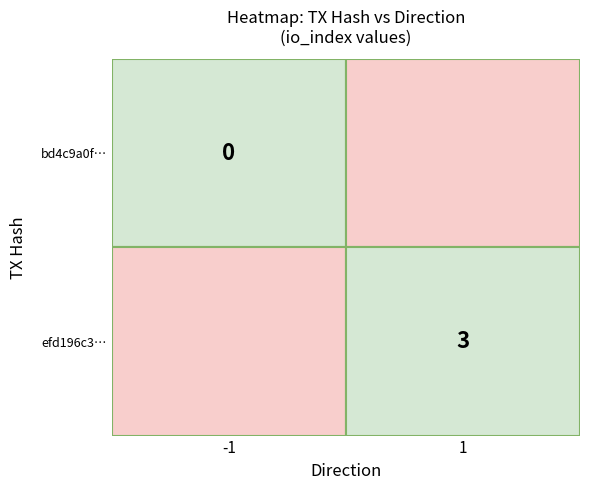

What is the difference between the maximum and minimum values in the bd4c9a0f81099c0fa687de1cc152206c064fce1 series?

1